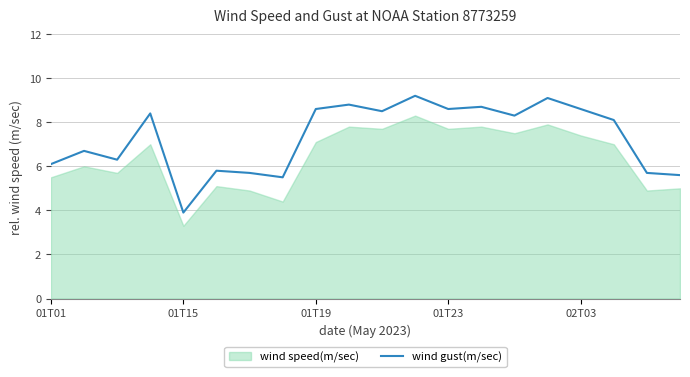

Which category has the lowest value in the wind gust(m/sec) series?

01T15